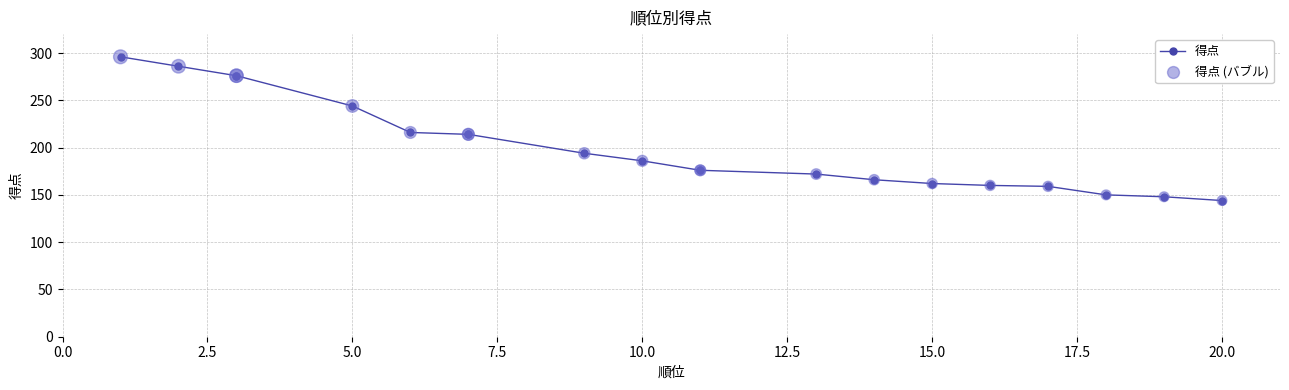

What are all the series names shown in the legend?

得点, 得点 (バブル)